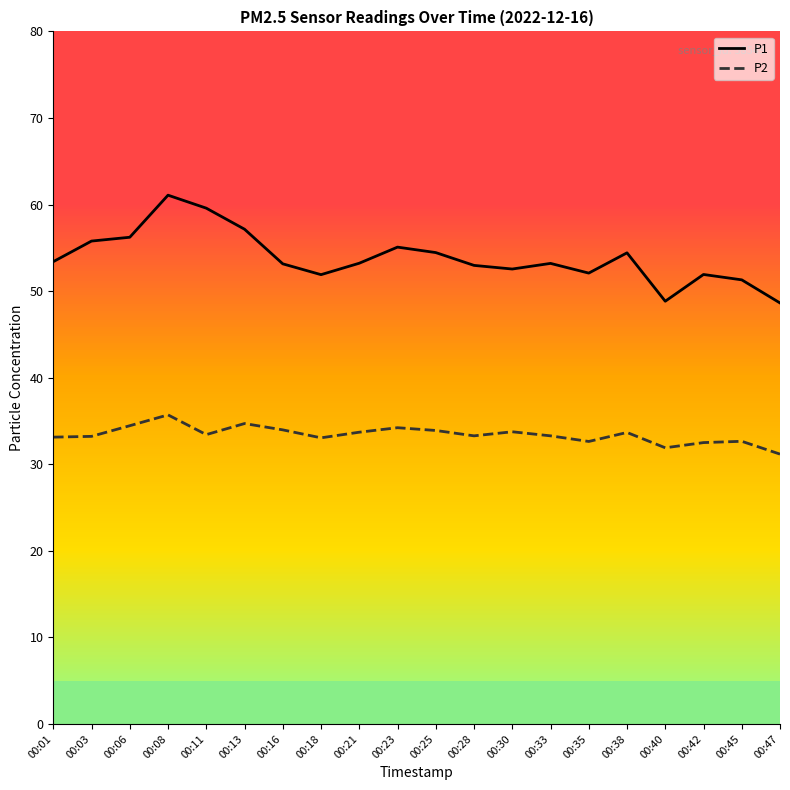

True or false: P1 and P2 cross at least once.

False